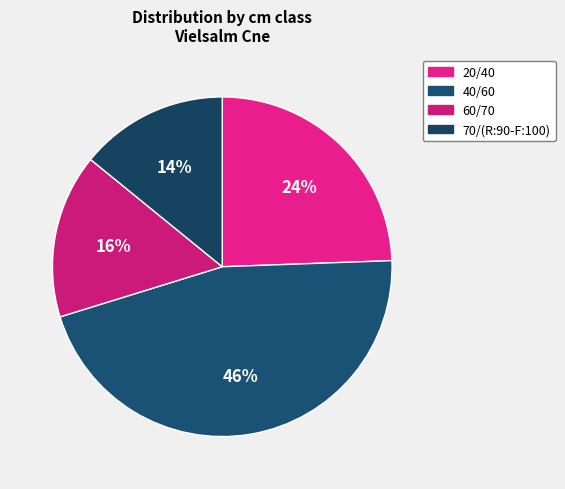

Which has a higher value, 70/(R:90-F:100) or 60/70?

60/70